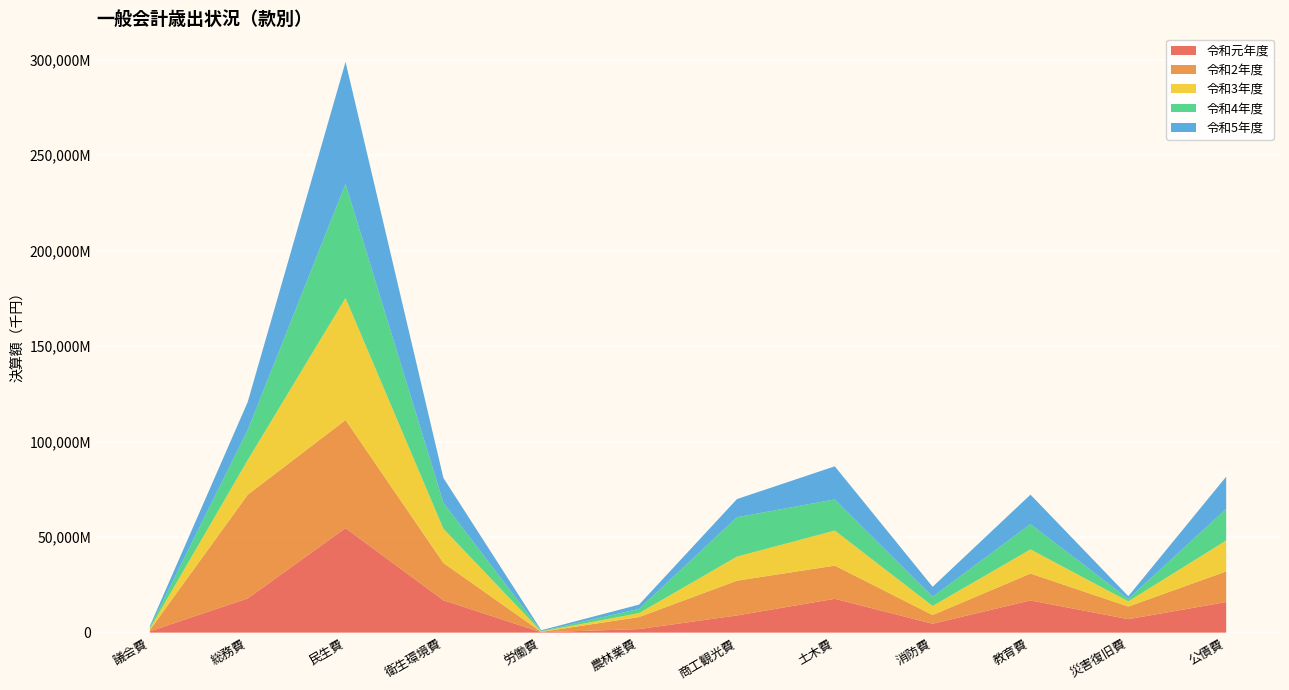

Reading left to right, list all the values displayed in this chart.

令和元年度: 671932	17921795	54742645	16957977	197868	1859670	8996147	17716455	4648142	16869642	7053764	16011701
令和2年度: 706742	54275101	56584698	19521899	185288	6299690	18198888	17371356	4561899	14068120	6600962	16041791
令和3年度: 701547	18132158	63872617	17918749	200574	2052030	12603892	18338441	4744225	12634286	2702543	16188689
令和4年度: 697115	15720414	59751104	13612979	239000	2229489	20624809	16314029	4844290	13257931	1321778	16507001
令和5年度: 657898	14689220	63878420	12968445	424769	2233241	9494690	17338914	5197476	15418517	1373180	16914485